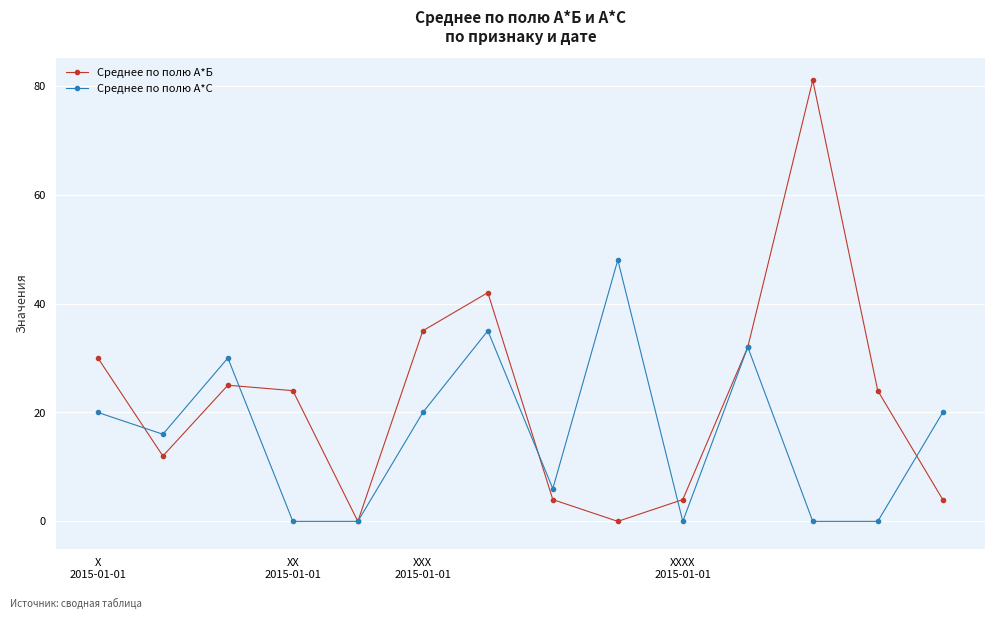

Rank the series by their average value, from highest to lowest.

Среднее по полю А*Б, Среднее по полю А*С